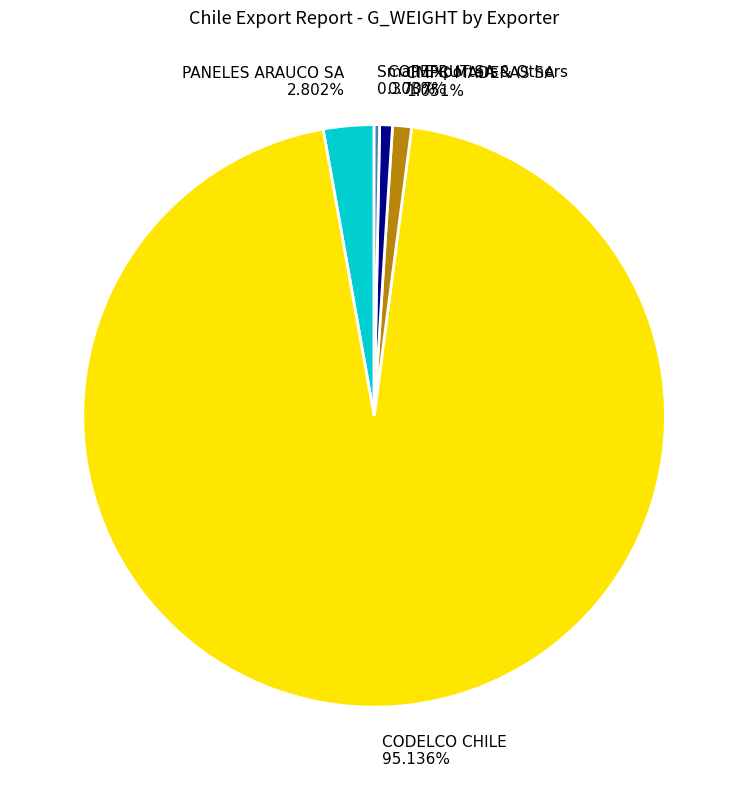

Which slice is the largest?

CODELCO CHILE 95.136%